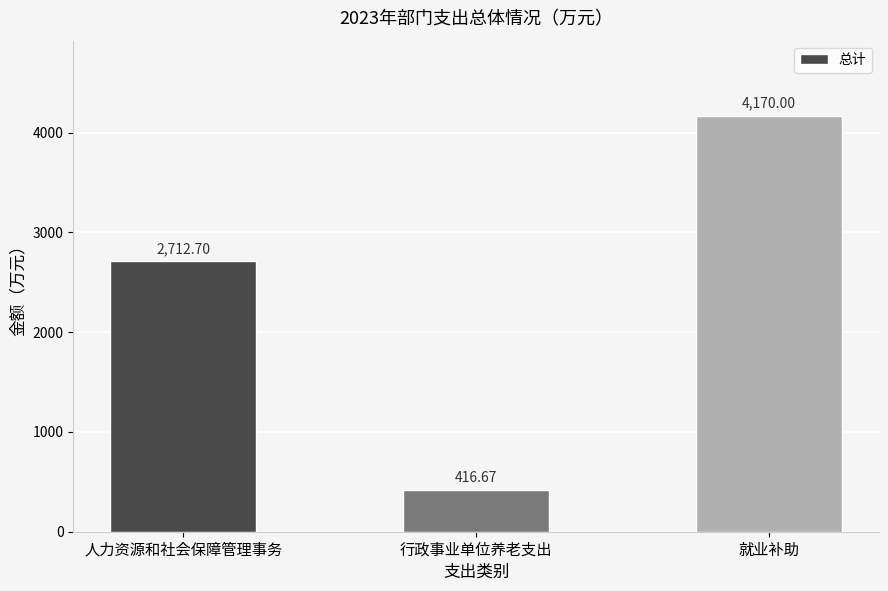

How many data points does each series have?

3